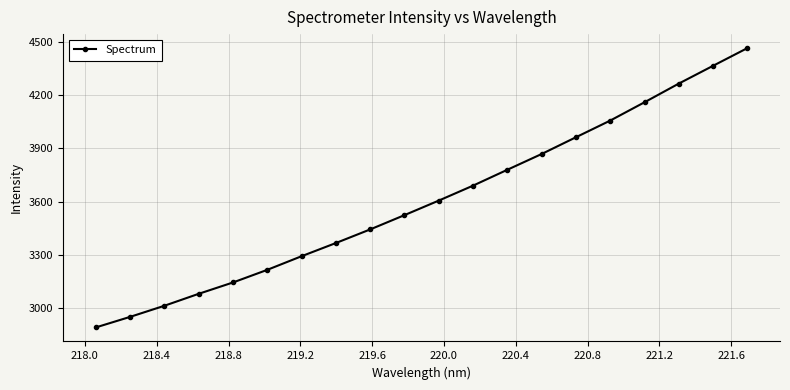

True or false: there are more than 0 points higher than both neighbors.

False